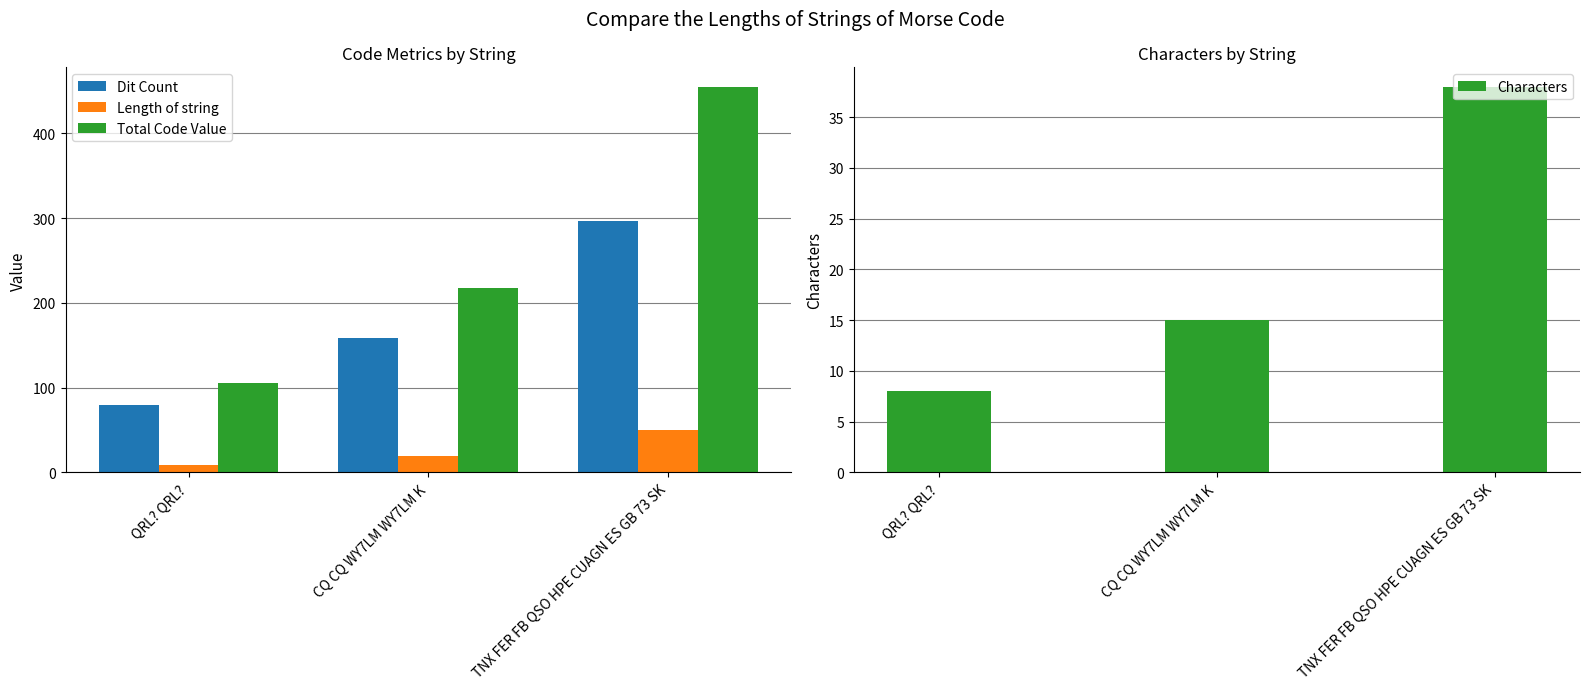

What is the value of the Dit Count bar at the 3rd from the left?

296